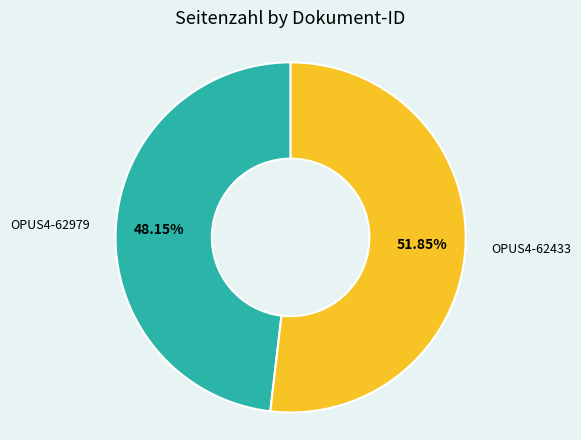

Is there any slice that represents more than half of the pie?

Yes